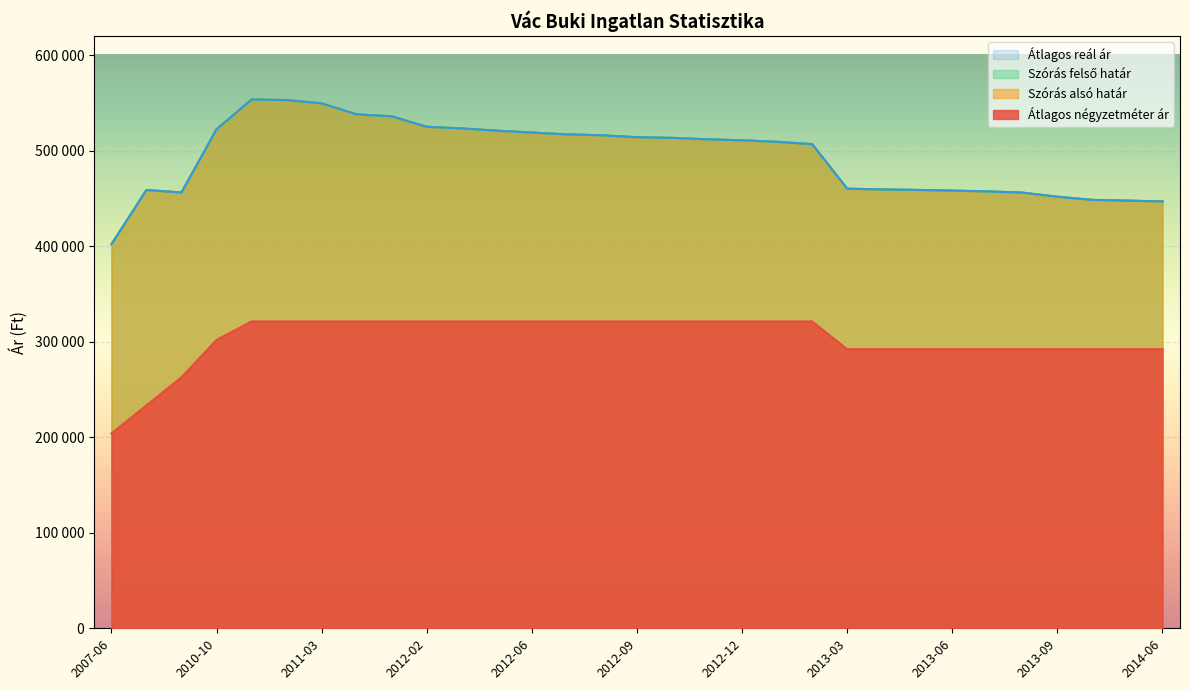

The Átlagos reál ár series shows 806837 at 2014-04. True or false?

False